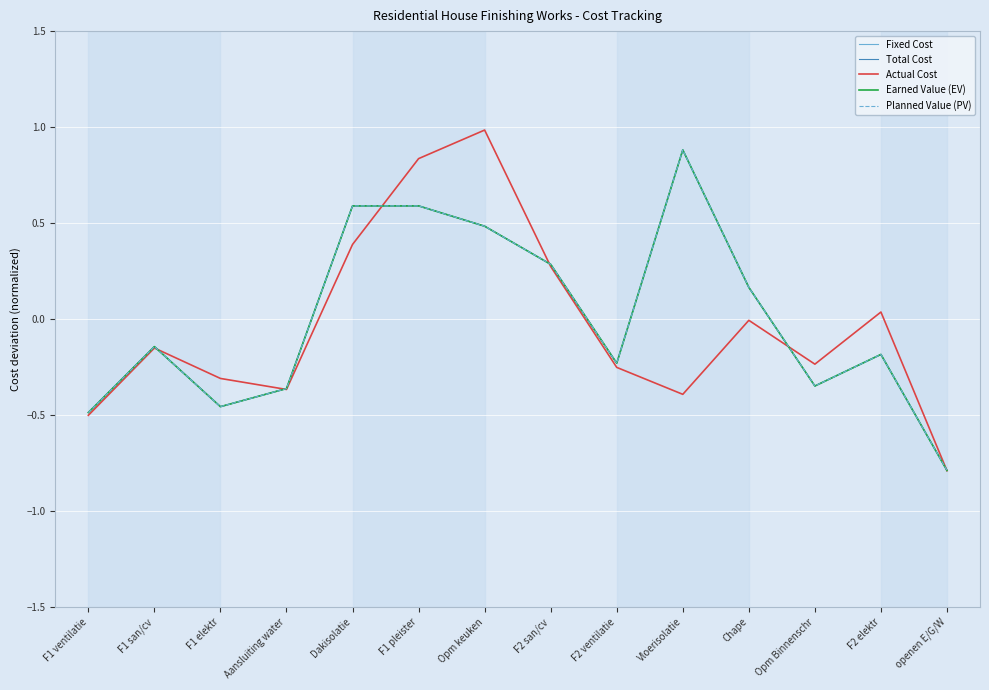

Does the chart have visible grid lines?

Yes